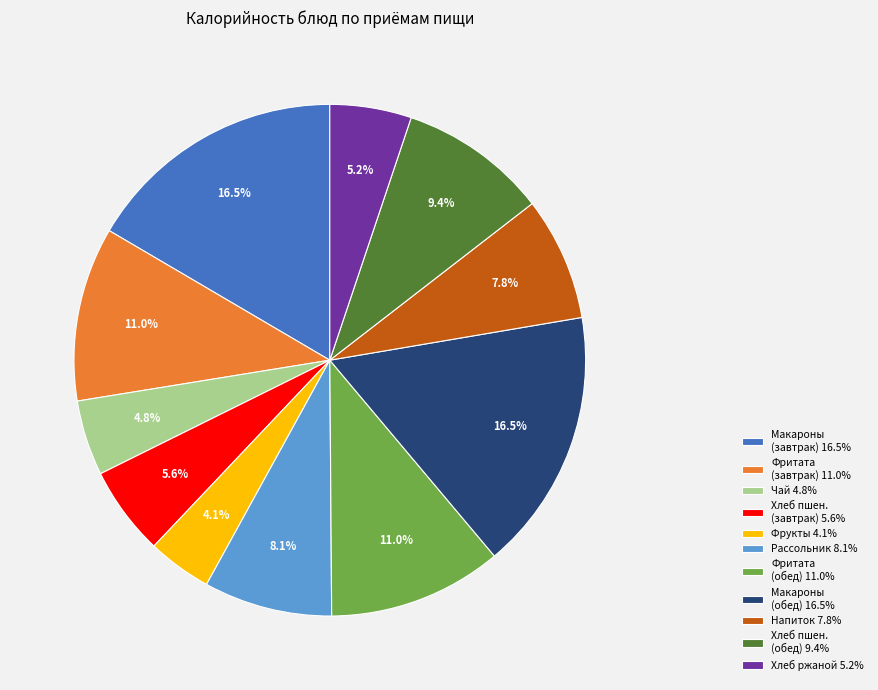

To the nearest percent, what is the difference between the largest and smallest slice percentages?

12%